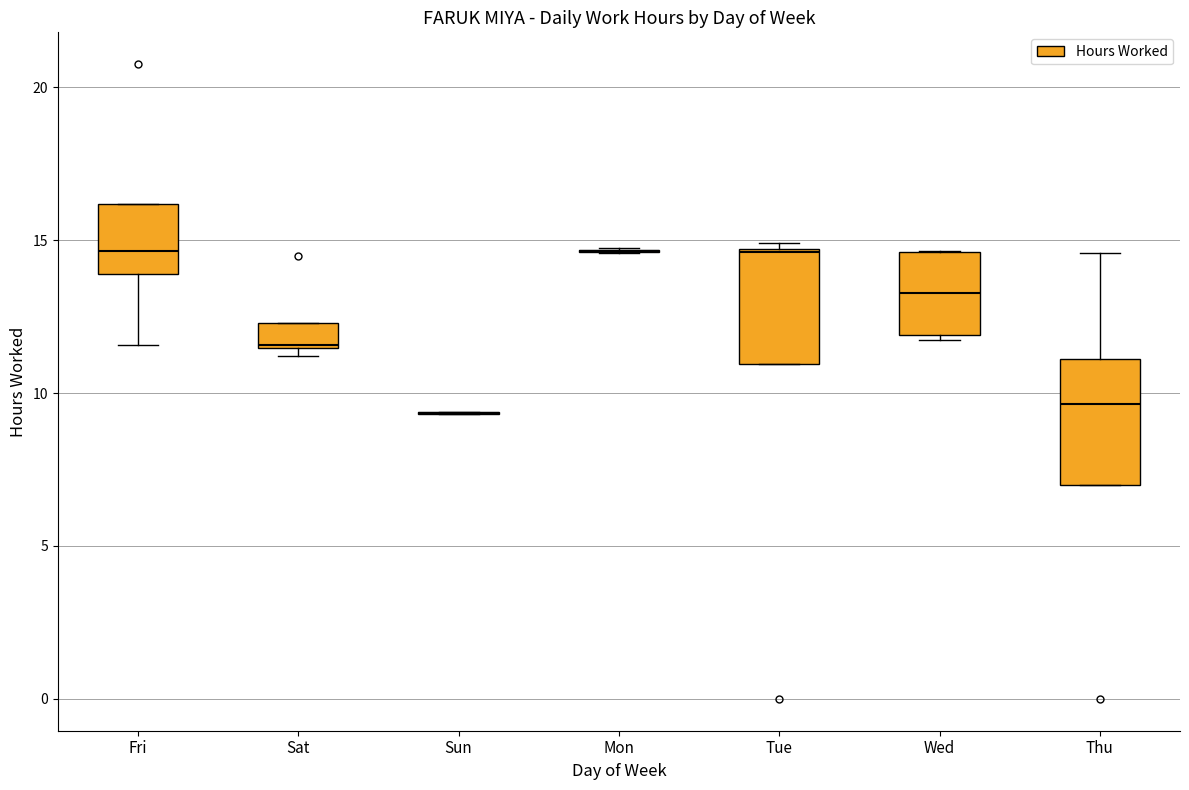

Reading left to right, read every box against the y-axis: the position of its median line, the range the box covers, and the ends of its whiskers. The values are not printed on the chart, so give them approximately, as read against the axis.

Fri: median 14.5, box 14.0 to 16.0, whiskers 11.5 to 16.0
Sat: median 11.5, box 11.5 to 12.5, whiskers 11.0 to 12.5
Sun: box collapsed to a line at 9.5, whiskers 9.5 to 9.5
Mon: box collapsed to a line at 14.5, whiskers 14.5 to 14.5
Tue: median 14.5, box 11.0 to 14.5, whiskers 11.0 to 15.0
Wed: median 13.5, box 12.0 to 14.5, whiskers 11.5 to 14.5
Thu: median 9.5, box 7.0 to 11.0, whiskers 7.0 to 14.5